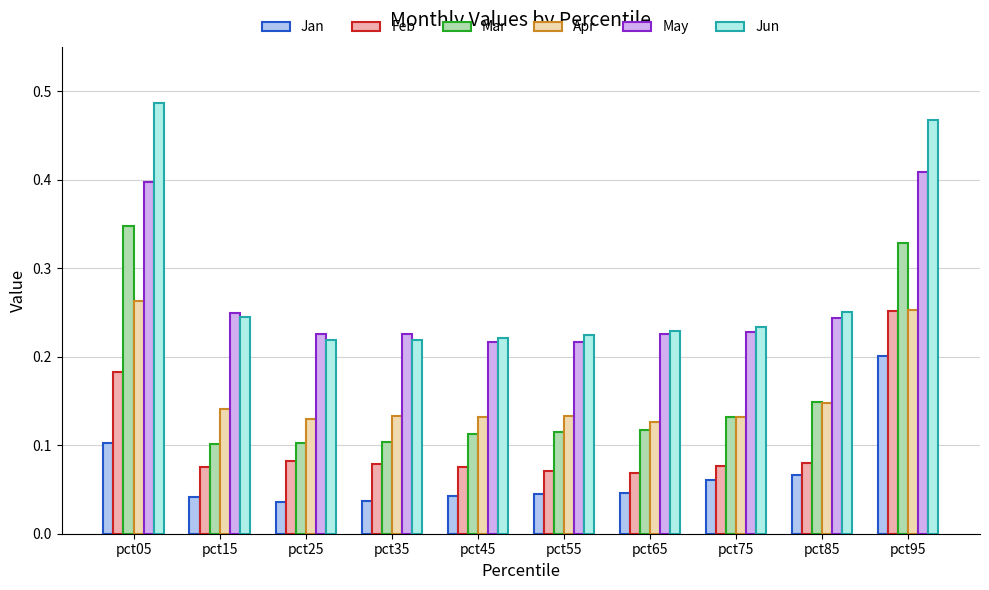

At how many categories does at least one series exceed 0?

10